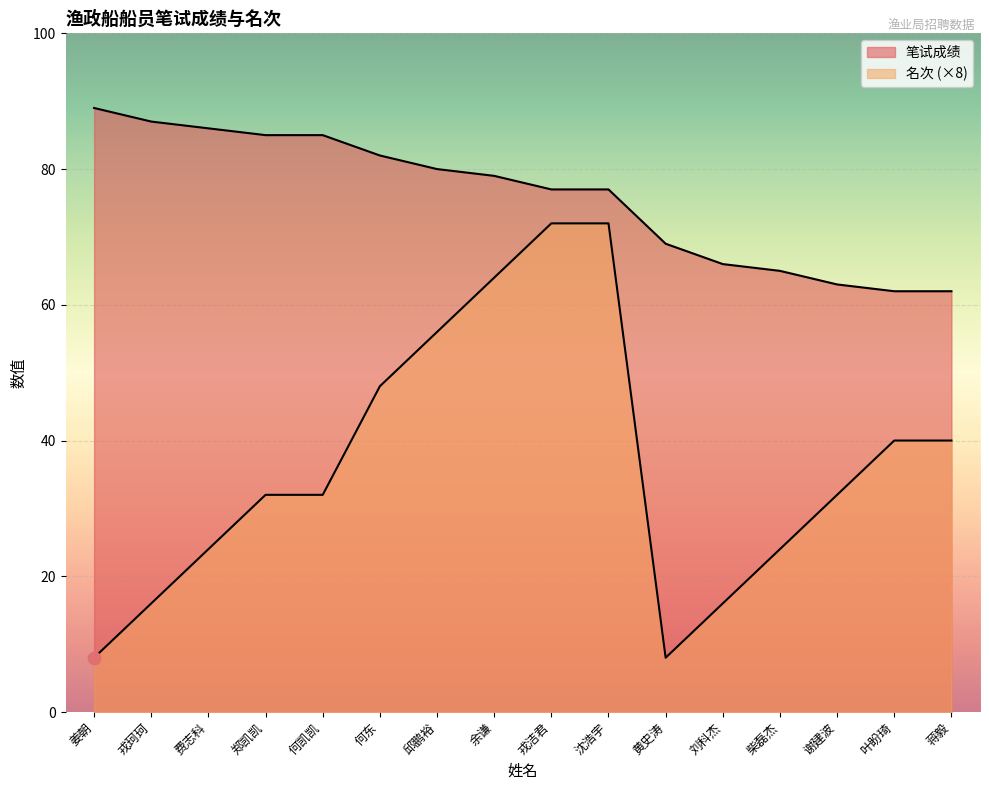

Which series has the largest Y range (max minus min)?

名次